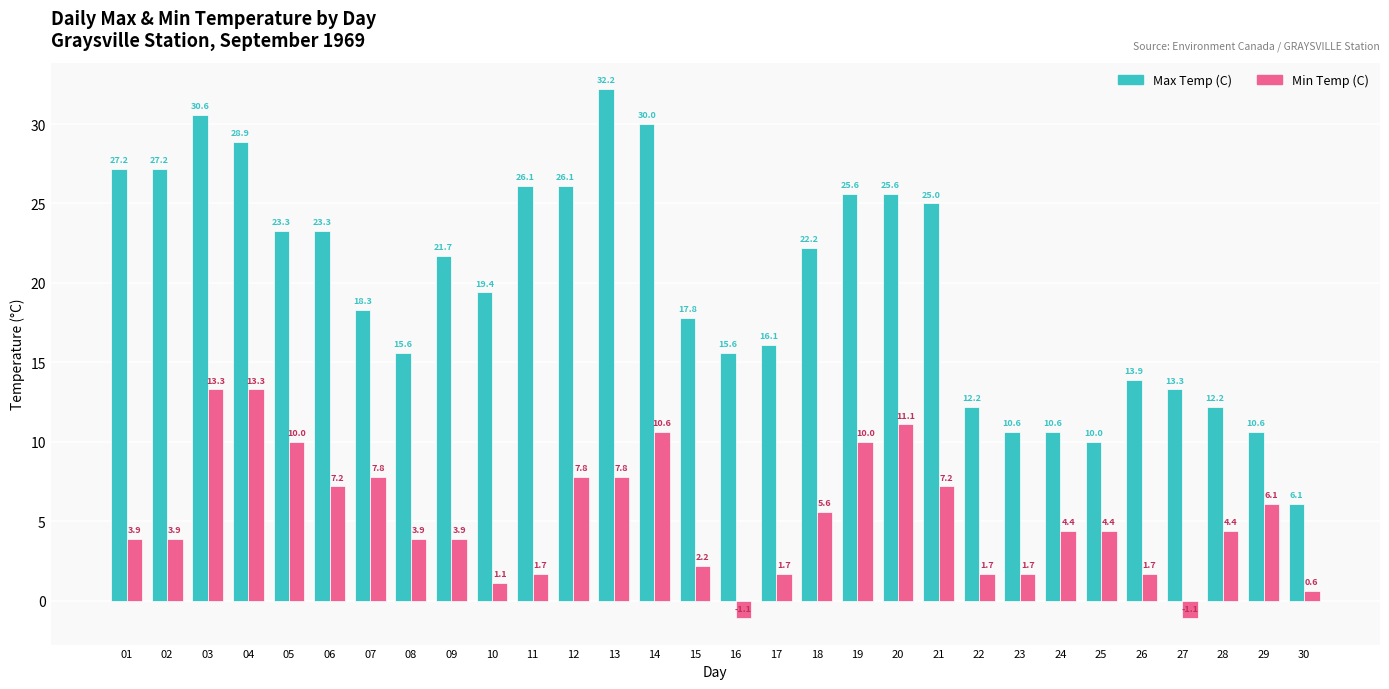

How many groups of bars are there?

30